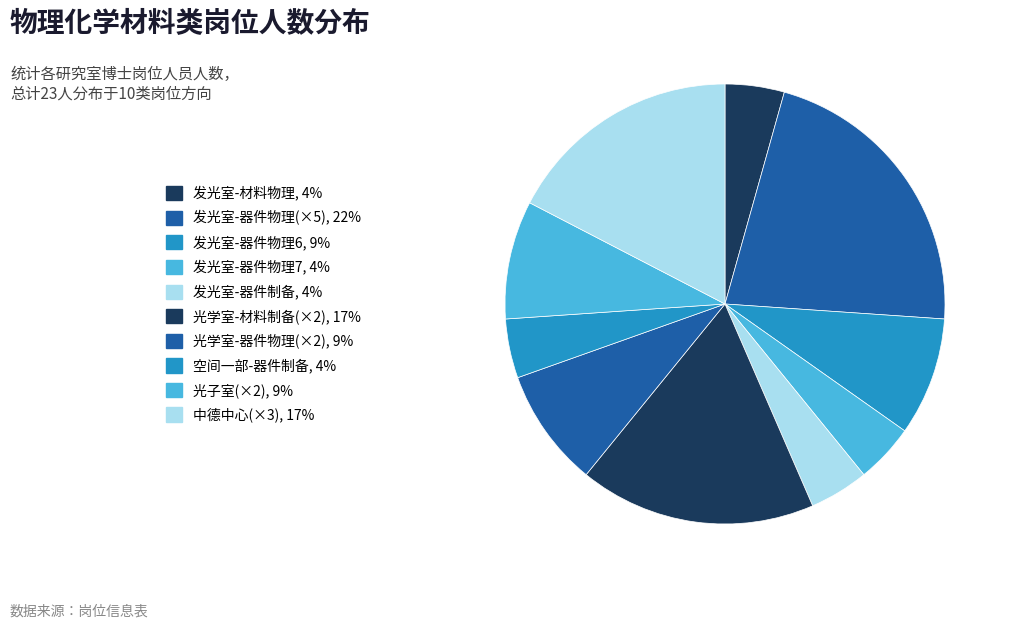

How many segments does this pie chart have?

10